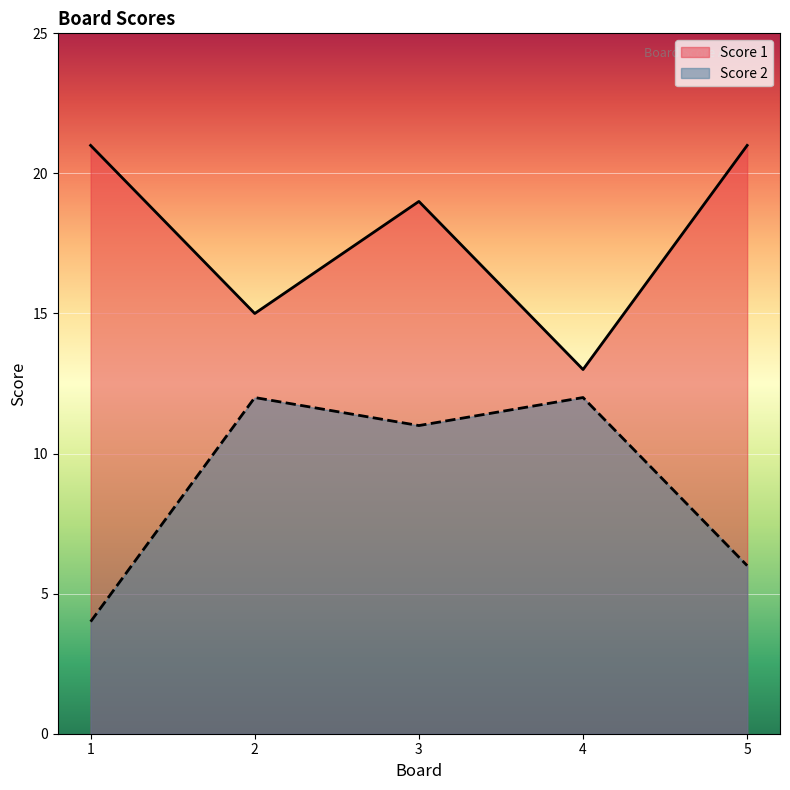

What is the total value across all series at 5?

27